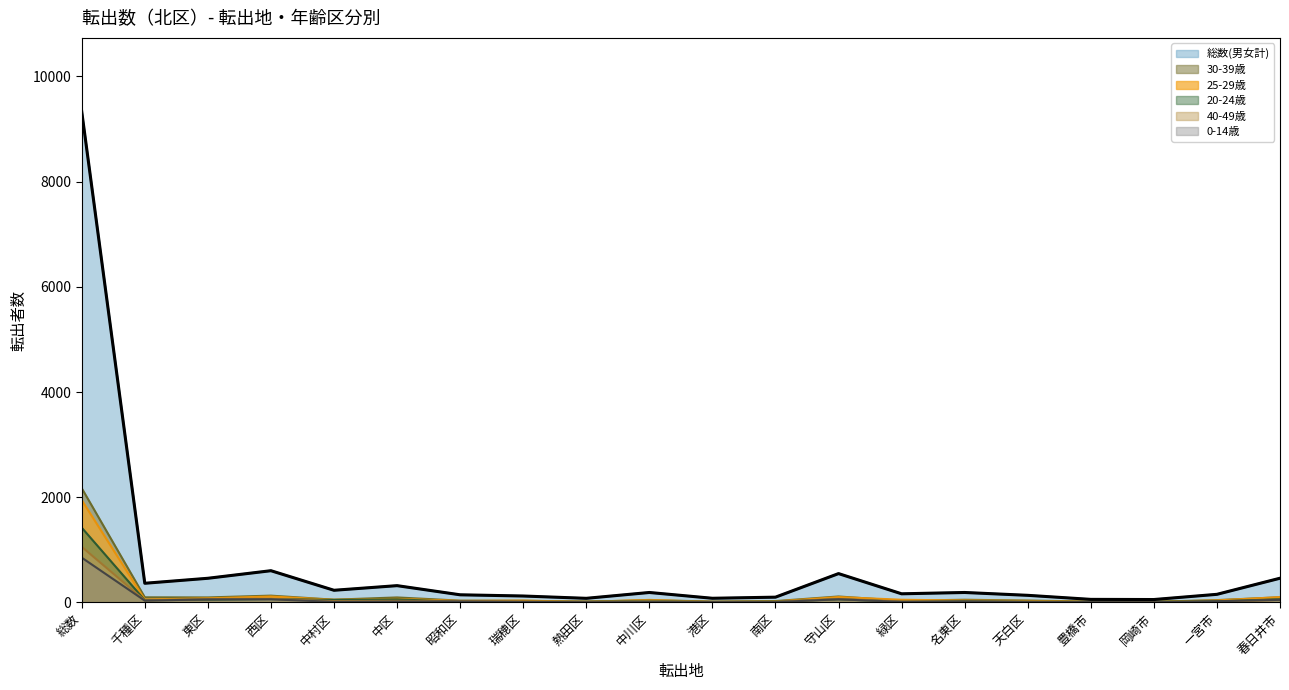

What is the maximum value shown in the chart?

9331